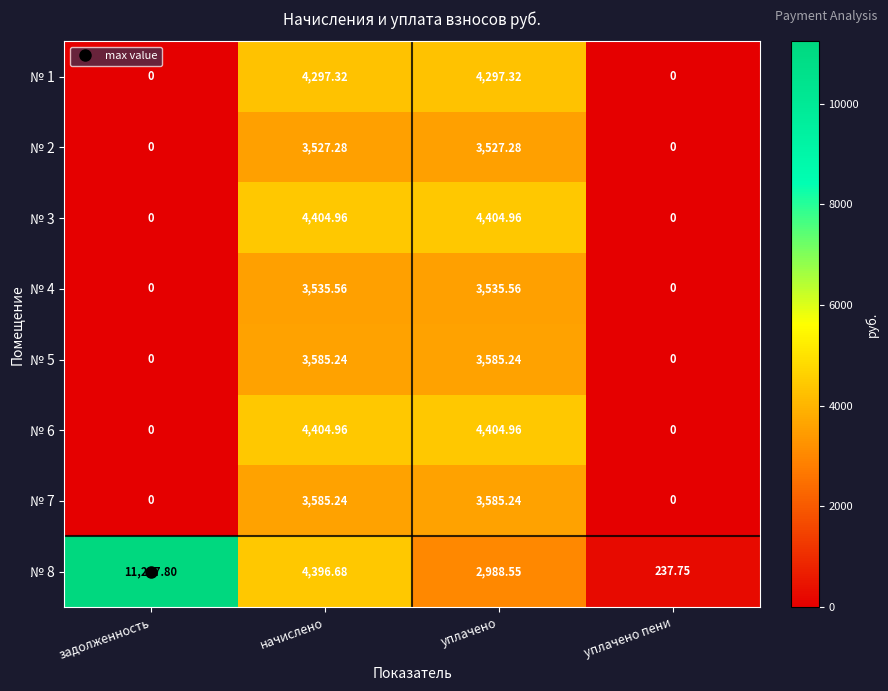

Where is № 8 nearest to the value 5737?

начислено